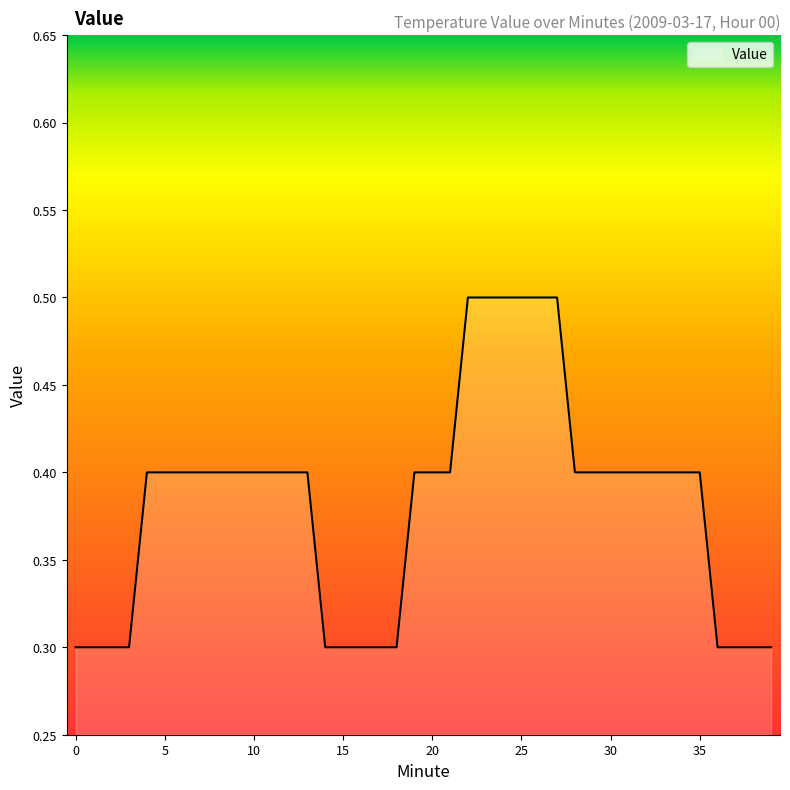

What is the smallest value displayed?

0.3